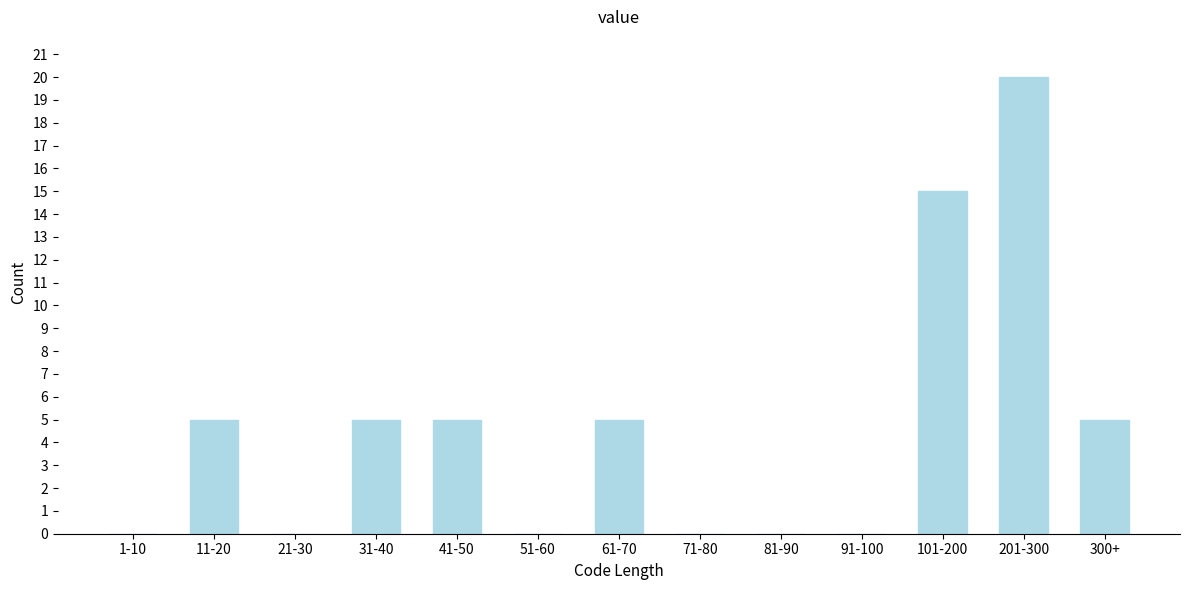

Reading left to right, what are all the values shown in this chart?

1-10=0	11-20=5	21-30=0	31-40=5	41-50=5	51-60=0	61-70=5	71-80=0	81-90=0	91-100=0	101-200=15	201-300=20	300+=5